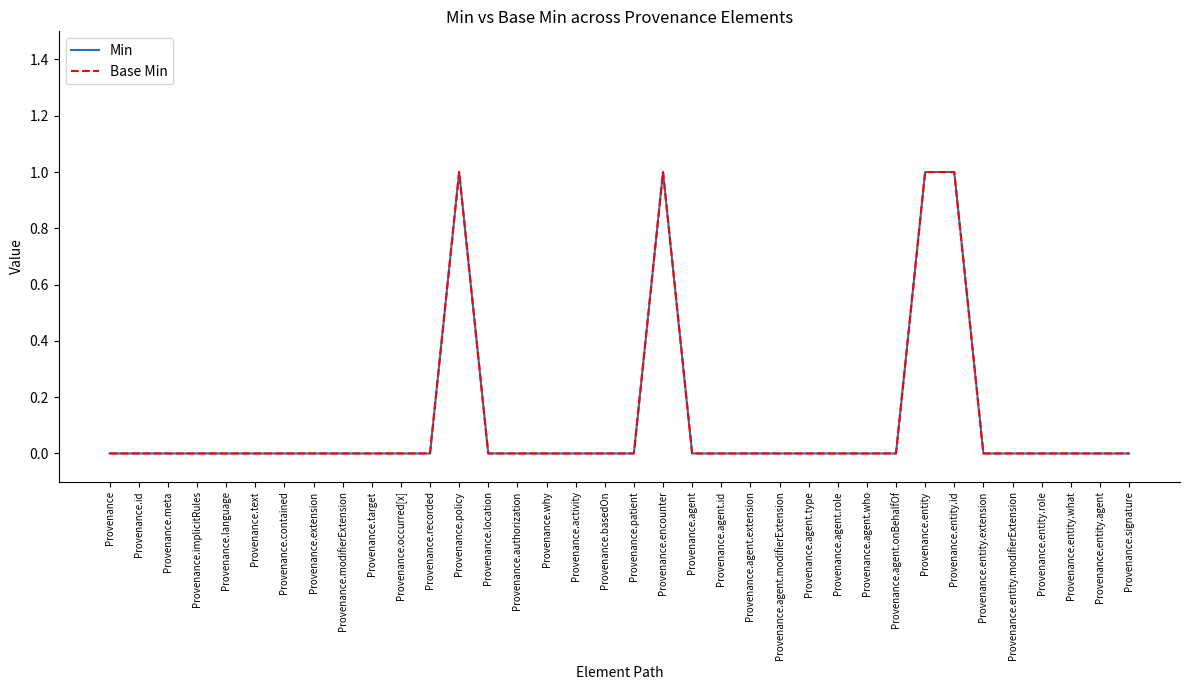

Is the value of Base Min at Provenance.agent.who greater than the value of Min at Provenance.modifierExtension?

No